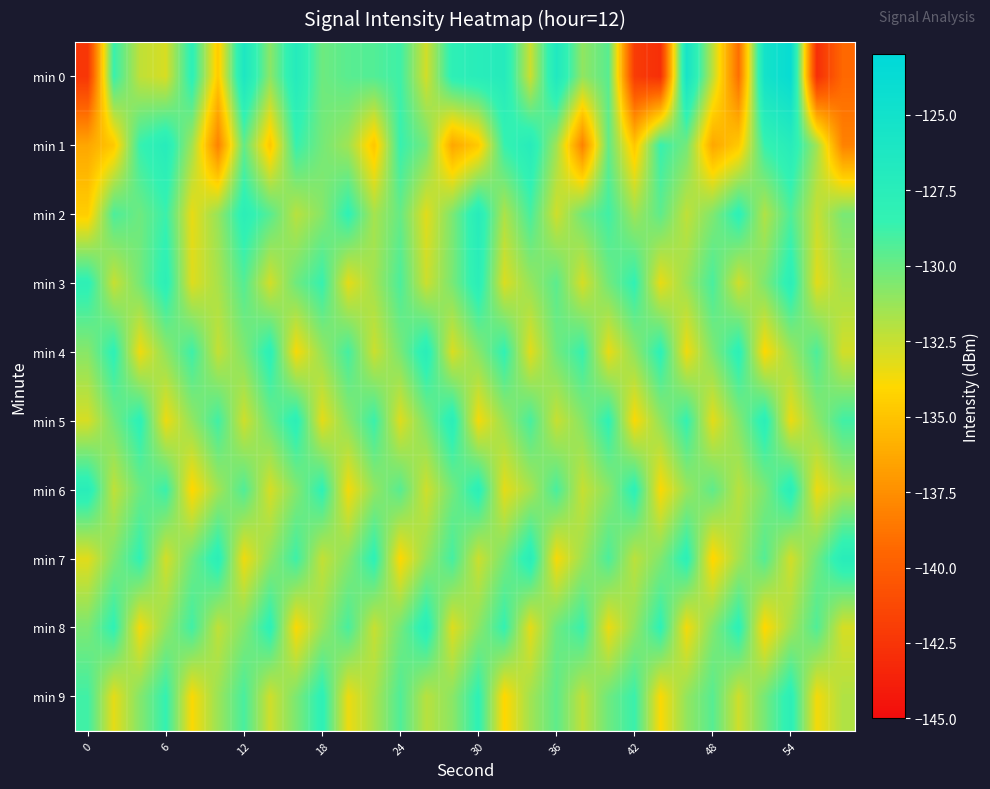

At which category is the sum across all series the highest?

54